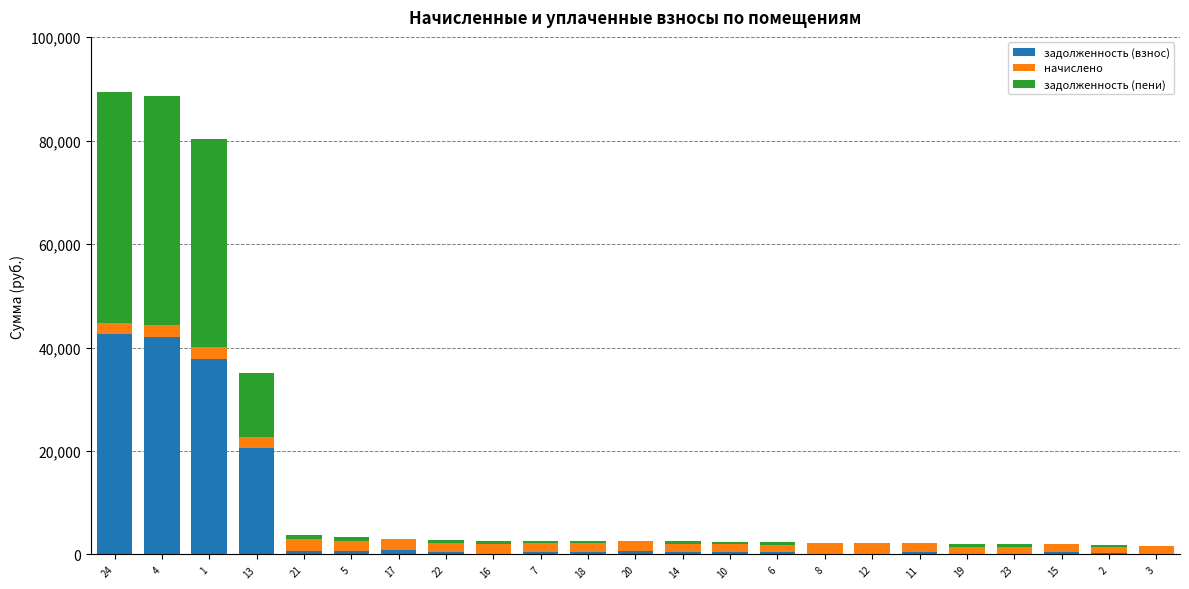

What is the maximum value for задолженность (взнос)?

42638.8